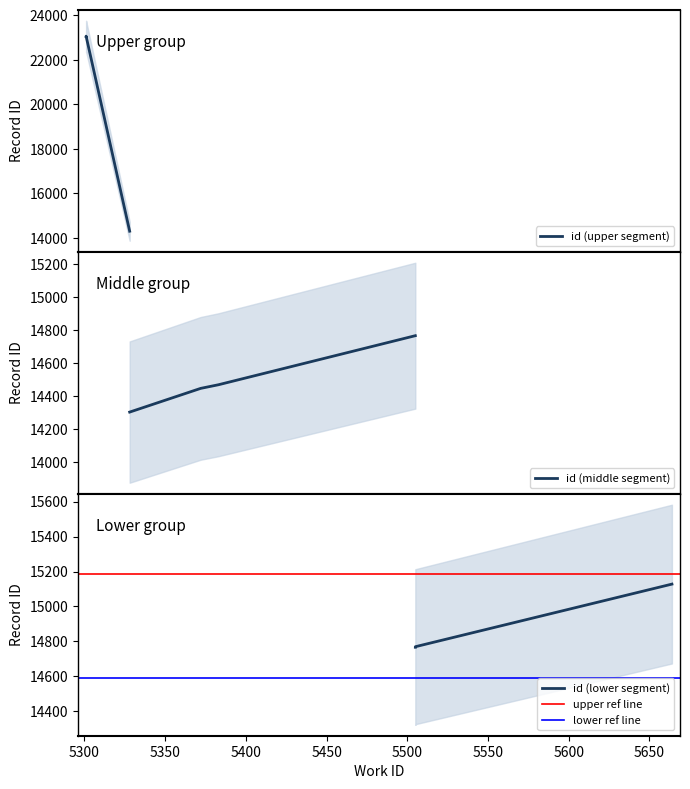

The value at 5664 is 15128. True or false?

True